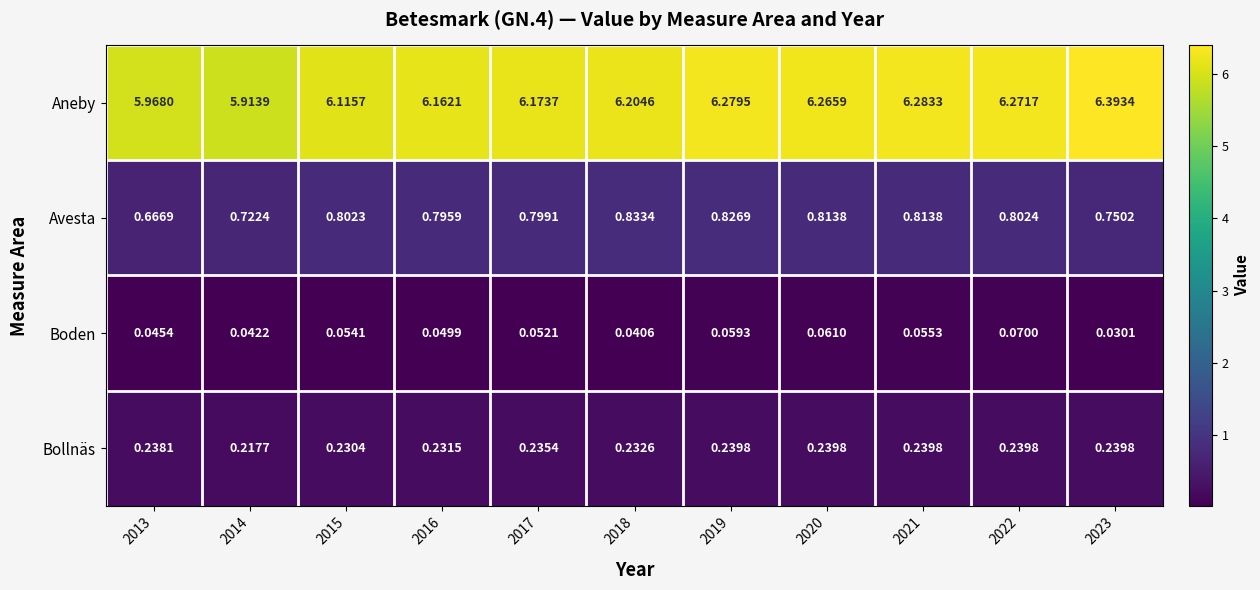

Which category has the lowest value across all series?

2023